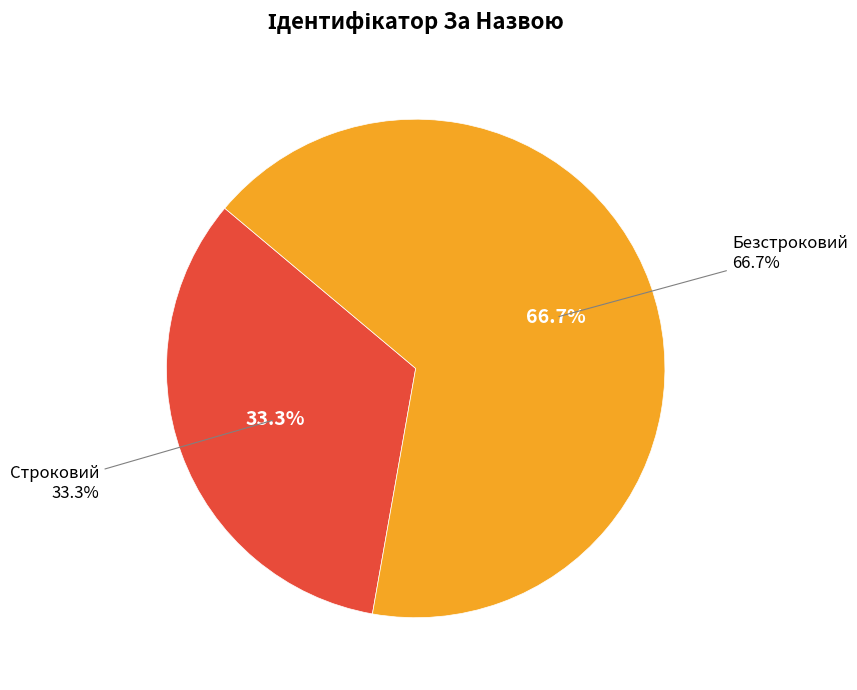

Does Строковий account for over 50% of the chart?

No